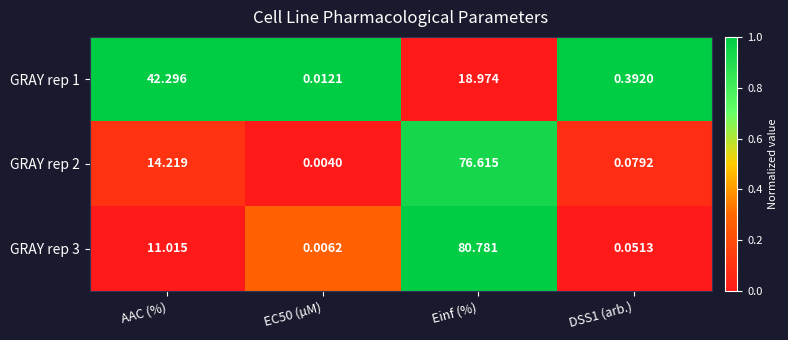

How many series are shown in this chart?

3